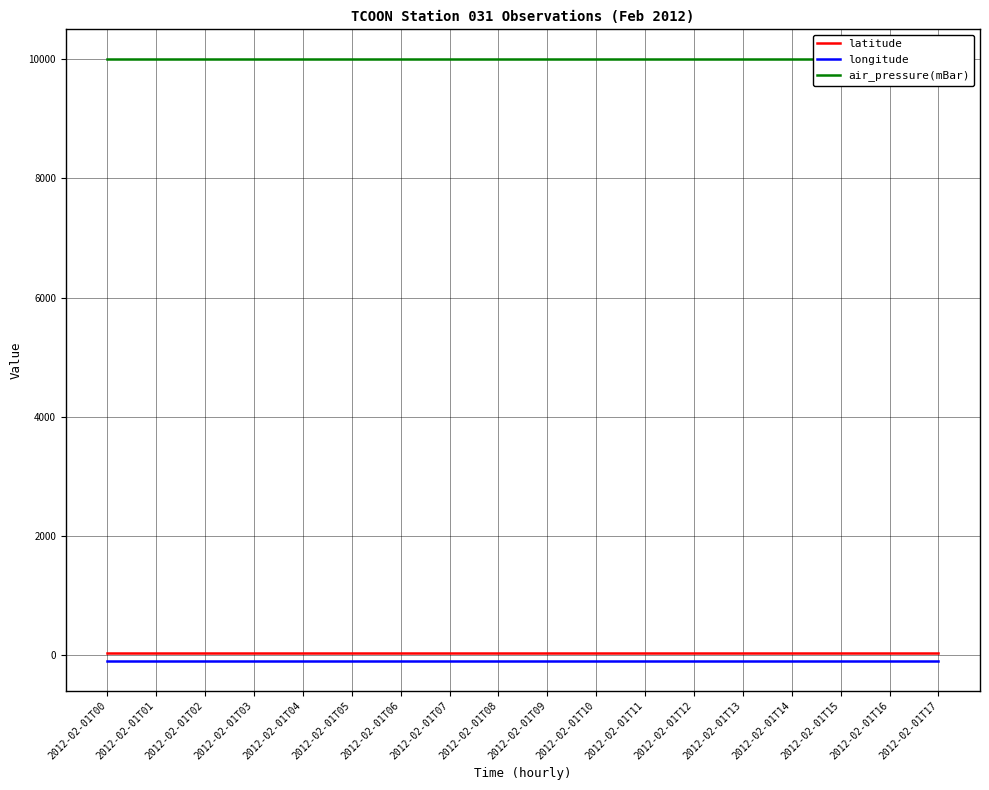

Which category has the lowest value across all series?

2012-02-01T00